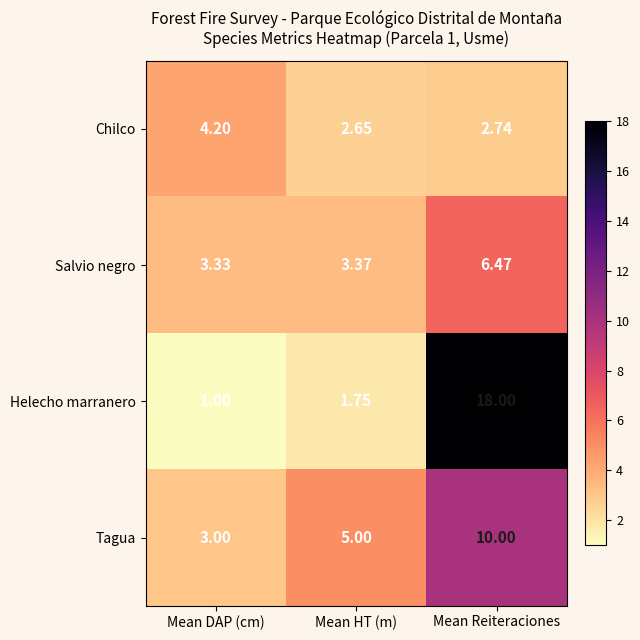

At which label does Helecho marranero reach its minimum?

Mean DAP (cm)